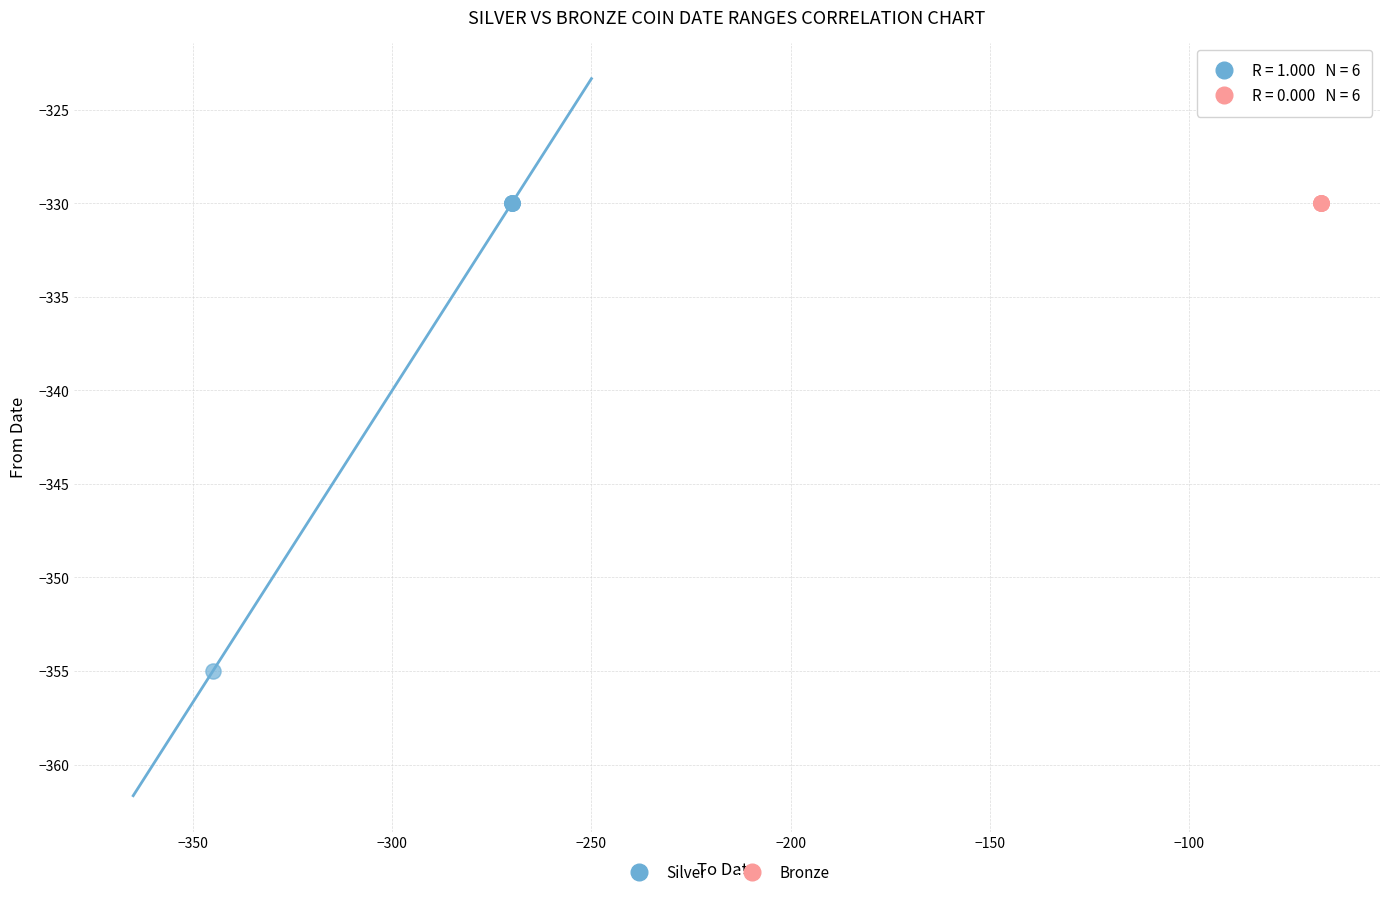

Which series reaches the minimum Y coordinate?

Silver